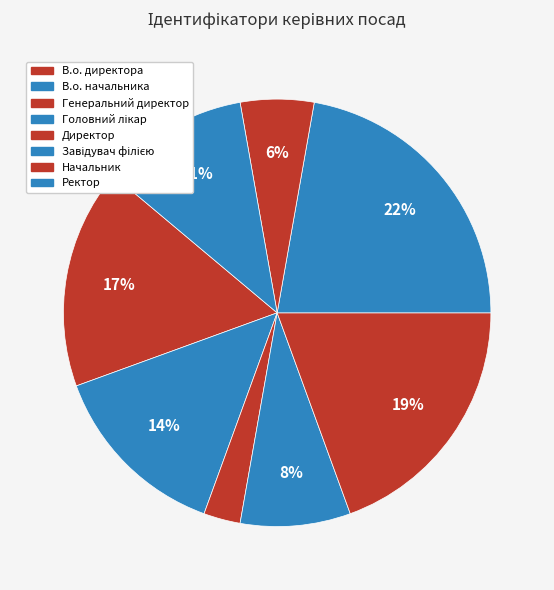

Is it true that В.о. директора is 17% of the pie?

True